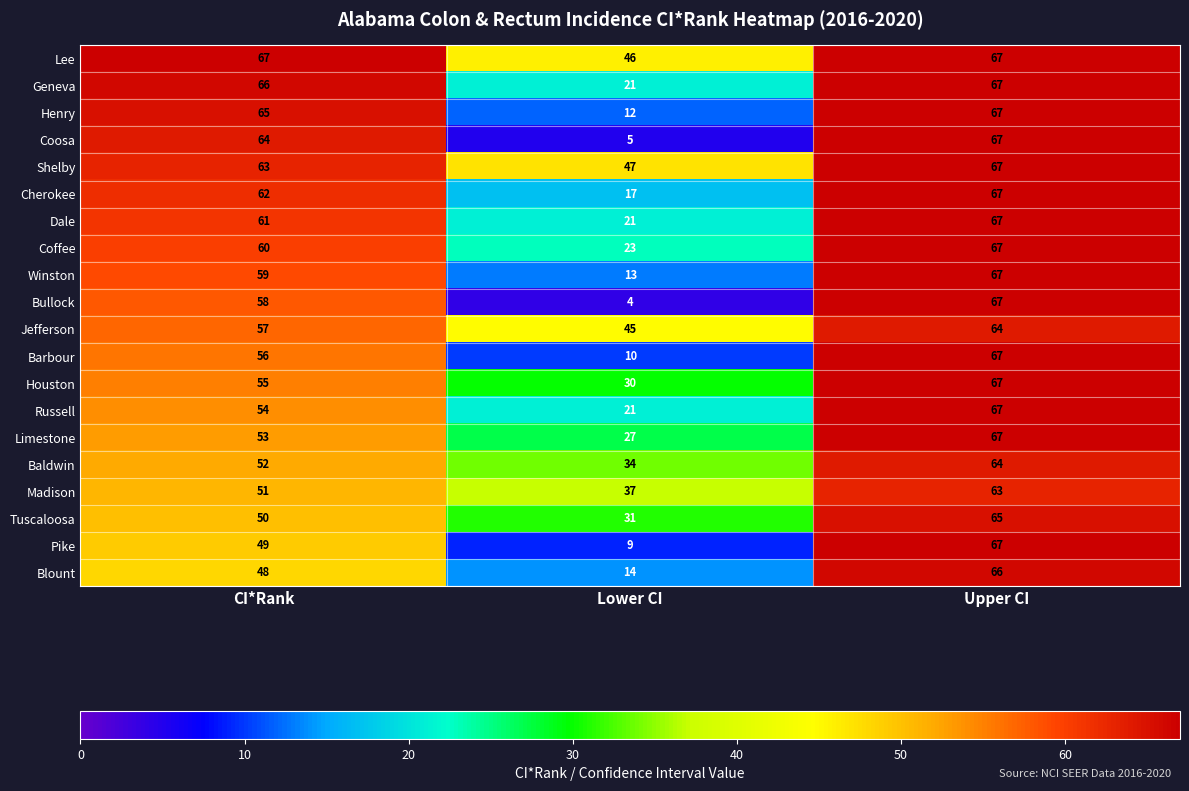

How many data points does each series have?

3